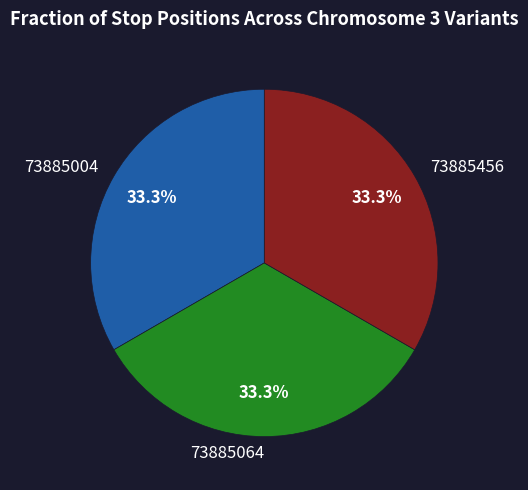

Count the number of slices in the pie.

3